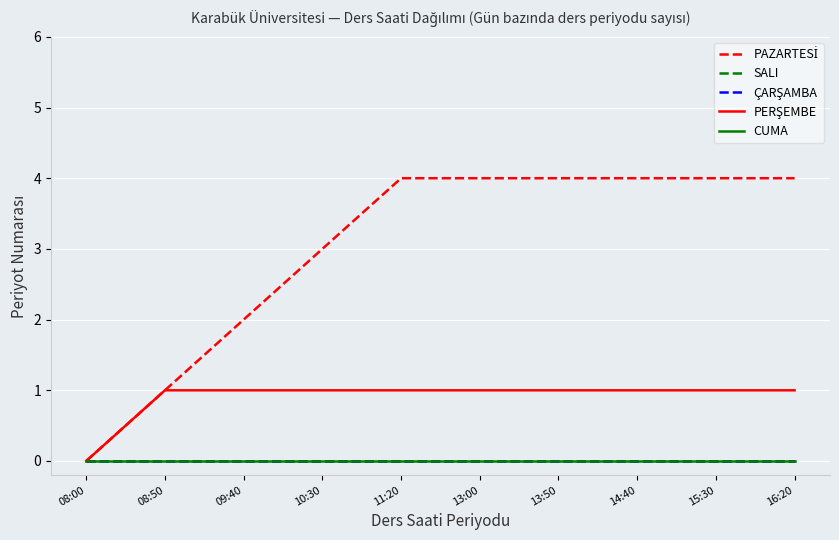

Is this an area chart (filled region under the line)?

No